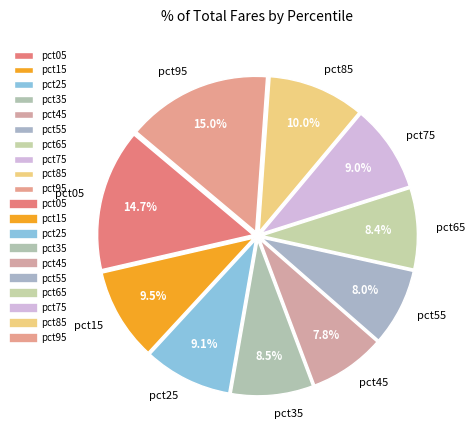

To the nearest percent, what is the combined percentage of pct25 and pct85?

19%